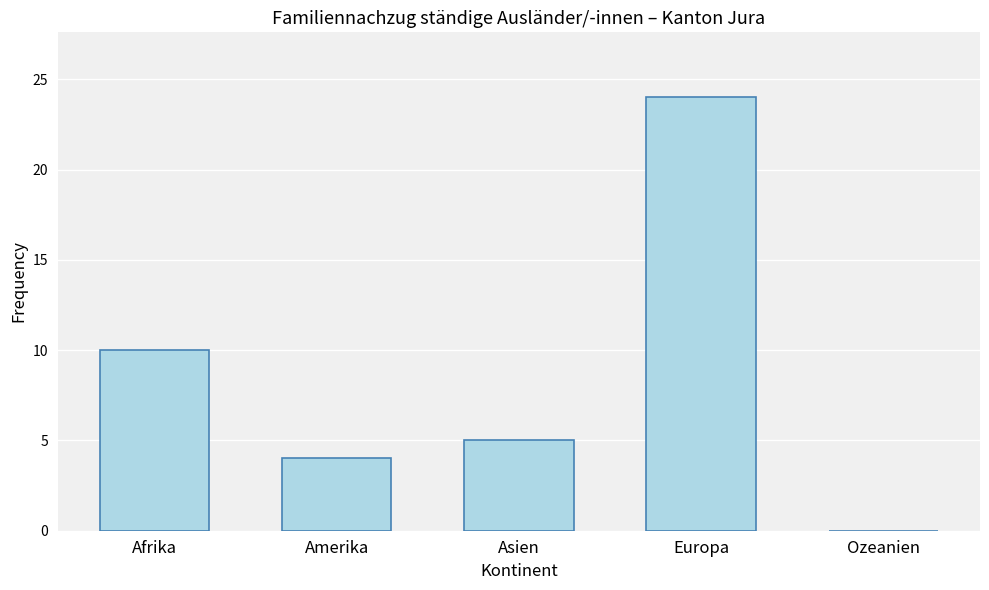

What value does the data have at Amerika?

4